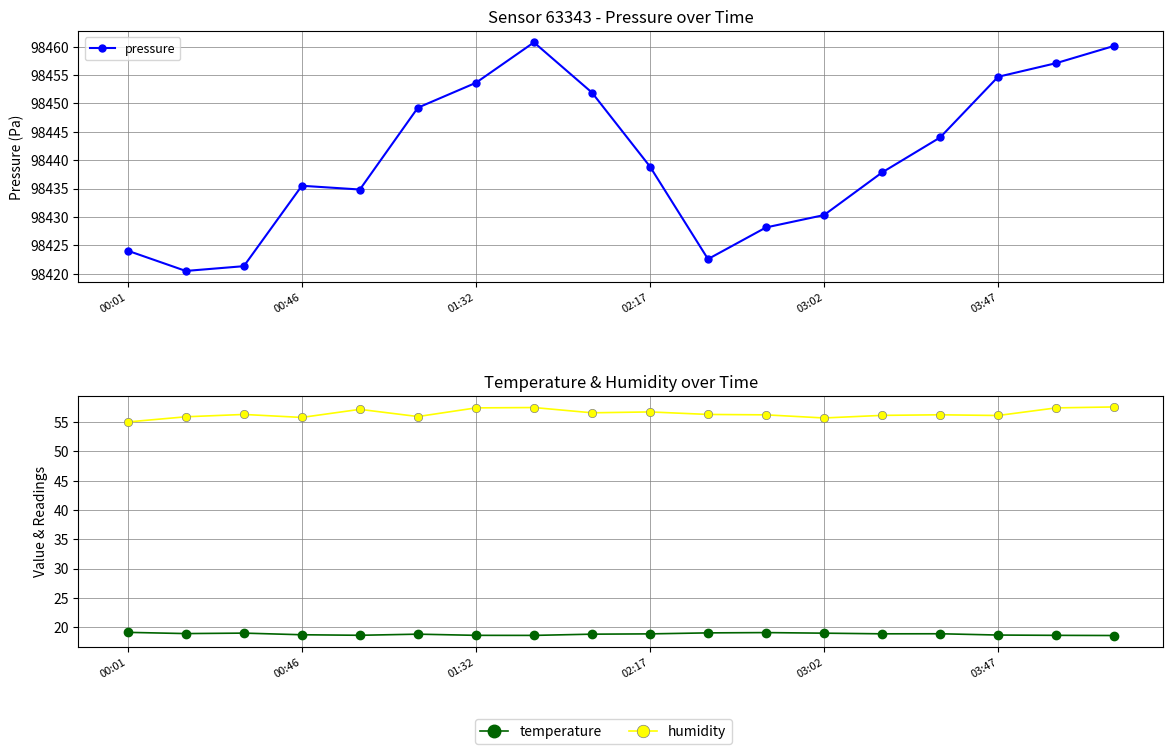

The value of humidity at 14 is 78.3. True or false?

False